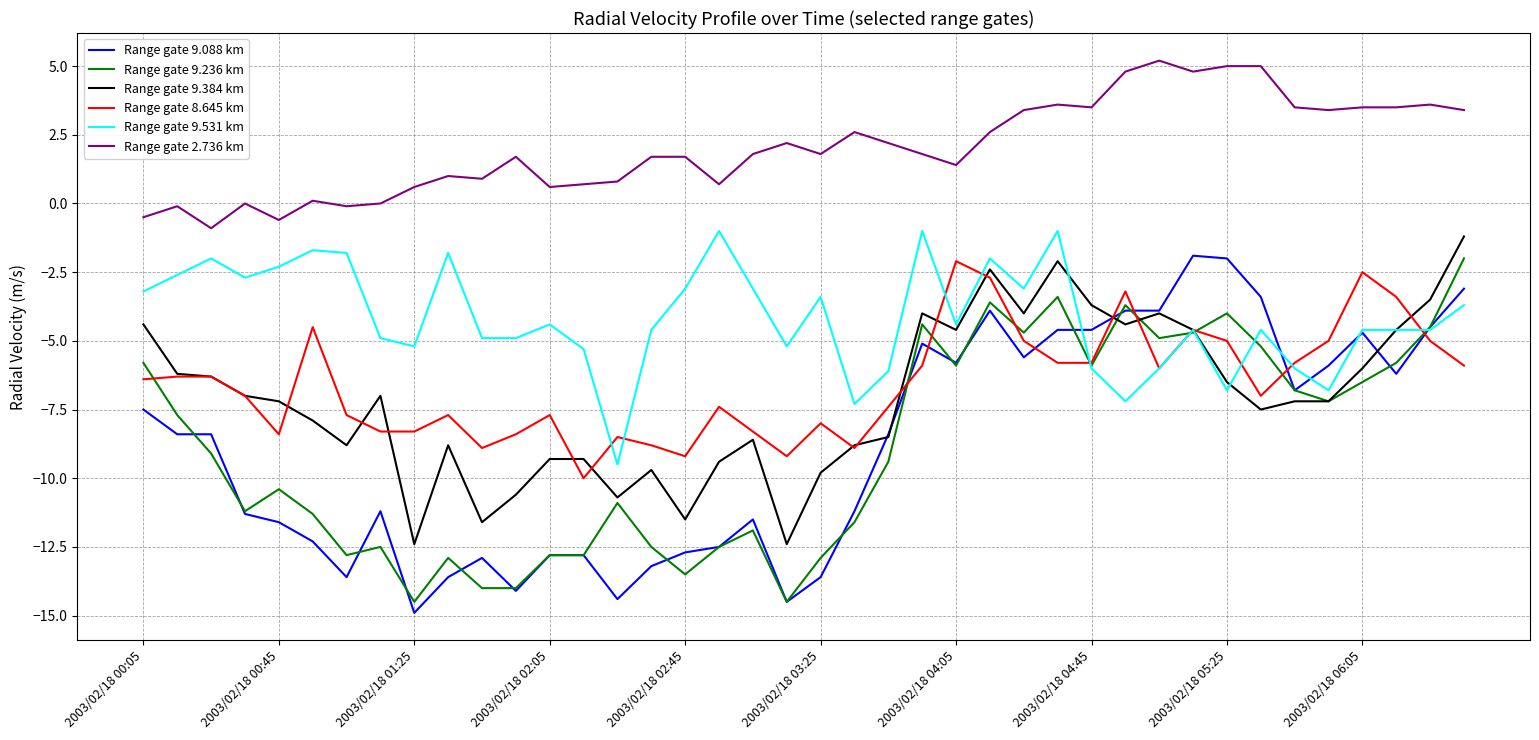

Reading left to right, list all the values displayed in this chart.

Range gate 9.088 km: -7.5	-8.4	-8.4	-11.3	-11.6	-12.3	-13.6	-11.2	-14.9	-13.6	-12.9	-14.1	-12.8	-12.8	-14.4	-13.2	-12.7	-12.5	-11.5	-14.5	-13.6	-11.2	-8.4	-5.1	-5.8	-3.9	-5.6	-4.6	-4.6	-3.9	-3.9	-1.9	-2.0	-3.4	-6.8	-5.9	-4.7	-6.2	-4.5	-3.1
Range gate 9.236 km: -5.8	-7.7	-9.1	-11.2	-10.4	-11.3	-12.8	-12.5	-14.5	-12.9	-14.0	-14.0	-12.8	-12.8	-10.9	-12.5	-13.5	-12.5	-11.9	-14.5	-12.9	-11.6	-9.4	-4.4	-5.9	-3.6	-4.7	-3.4	-5.9	-3.7	-4.9	-4.7	-4.0	-5.2	-6.8	-7.2	-6.5	-5.8	-4.5	-2.0
Range gate 9.384 km: -4.4	-6.2	-6.3	-7.0	-7.2	-7.9	-8.8	-7.0	-12.4	-8.8	-11.6	-10.6	-9.3	-9.3	-10.7	-9.7	-11.5	-9.4	-8.6	-12.4	-9.8	-8.8	-8.5	-4.0	-4.6	-2.4	-4.0	-2.1	-3.7	-4.4	-4.0	-4.6	-6.5	-7.5	-7.2	-7.2	-6.0	-4.6	-3.5	-1.2
Range gate 8.645 km: -6.4	-6.3	-6.3	-7.0	-8.4	-4.5	-7.7	-8.3	-8.3	-7.7	-8.9	-8.4	-7.7	-10.0	-8.5	-8.8	-9.2	-7.4	-8.3	-9.2	-8.0	-8.9	-7.4	-5.9	-2.1	-2.7	-5.0	-5.8	-5.8	-3.2	-6.0	-4.6	-5.0	-7.0	-5.8	-5.0	-2.5	-3.4	-5.0	-5.9
Range gate 9.531 km: -3.2	-2.6	-2.0	-2.7	-2.3	-1.7	-1.8	-4.9	-5.2	-1.8	-4.9	-4.9	-4.4	-5.3	-9.5	-4.6	-3.1	-1.0	-3.1	-5.2	-3.4	-7.3	-6.1	-1.0	-4.4	-2.0	-3.1	-1.0	-6.0	-7.2	-6.0	-4.6	-6.8	-4.6	-6.0	-6.8	-4.6	-4.6	-4.6	-3.7
Range gate 2.736 km: -0.5	-0.1	-0.9	0.0	-0.6	0.1	-0.1	0.0	0.6	1.0	0.9	1.7	0.6	0.7	0.8	1.7	1.7	0.7	1.8	2.2	1.8	2.6	2.2	1.8	1.4	2.6	3.4	3.6	3.5	4.8	5.2	4.8	5.0	5.0	3.5	3.4	3.5	3.5	3.6	3.4